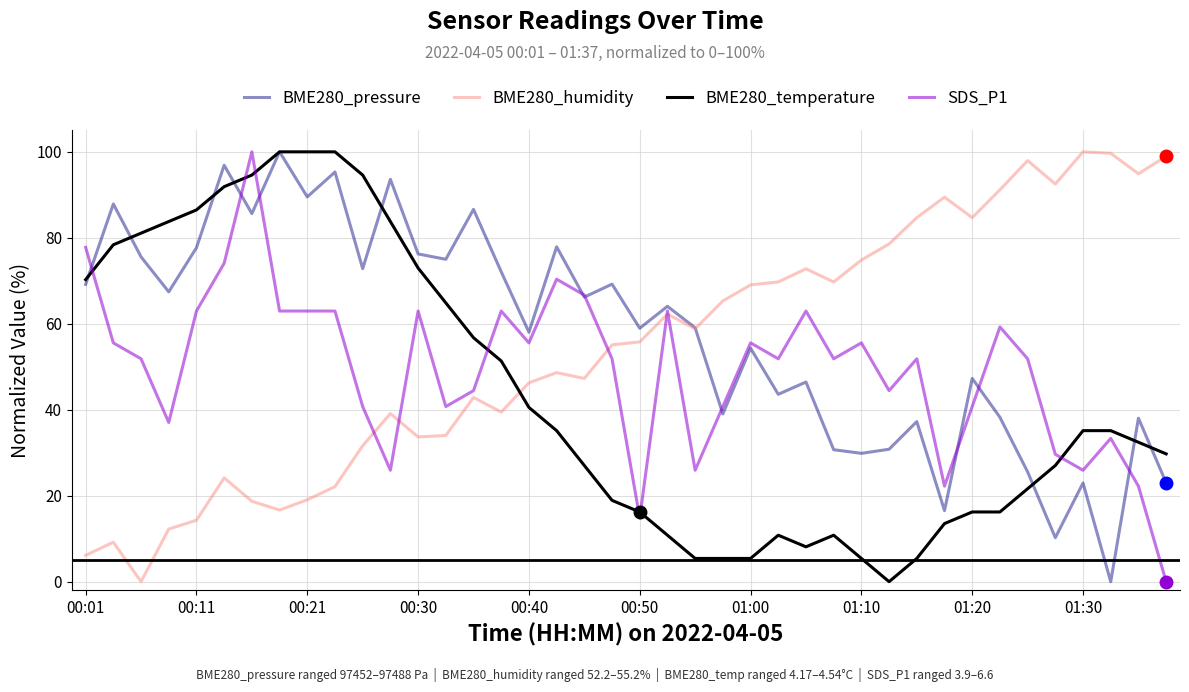

How many series are shown in this chart?

4